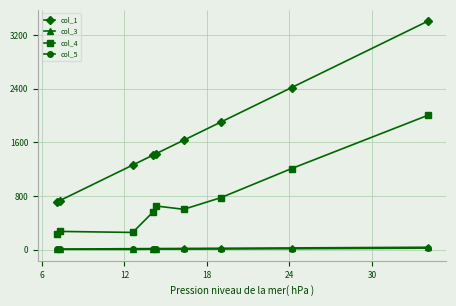

Which series has the largest total across all categories?

col_1